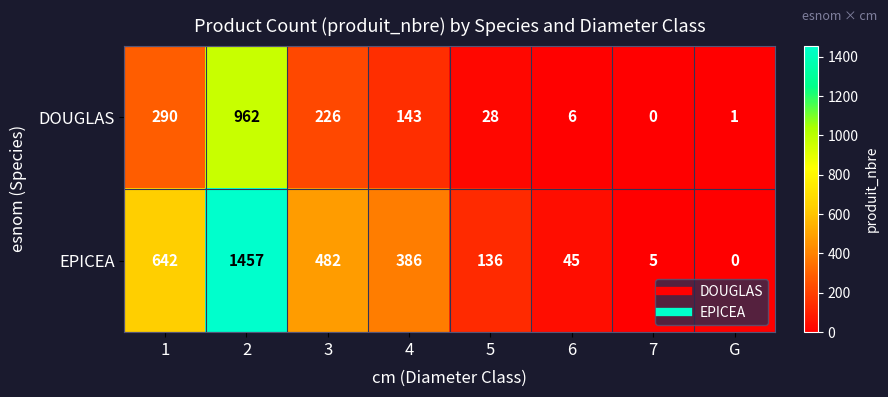

What is the greatest value displayed?

1457